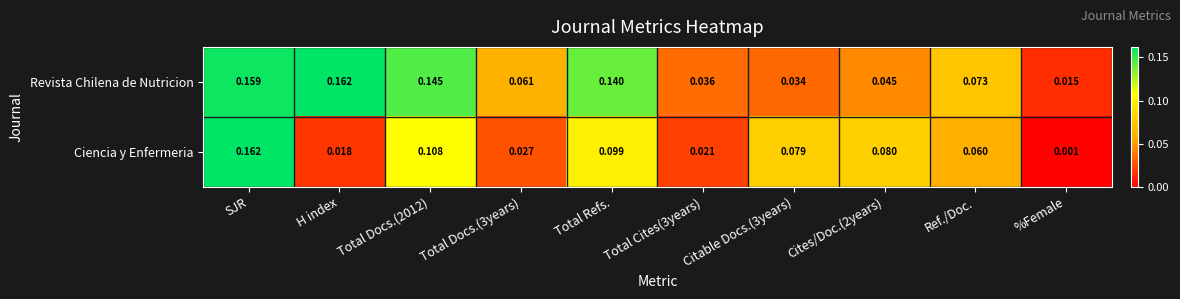

Which series changed the most between Total Docs.(2012) and Total Cites(3years)?

Revista Chilena de Nutricion